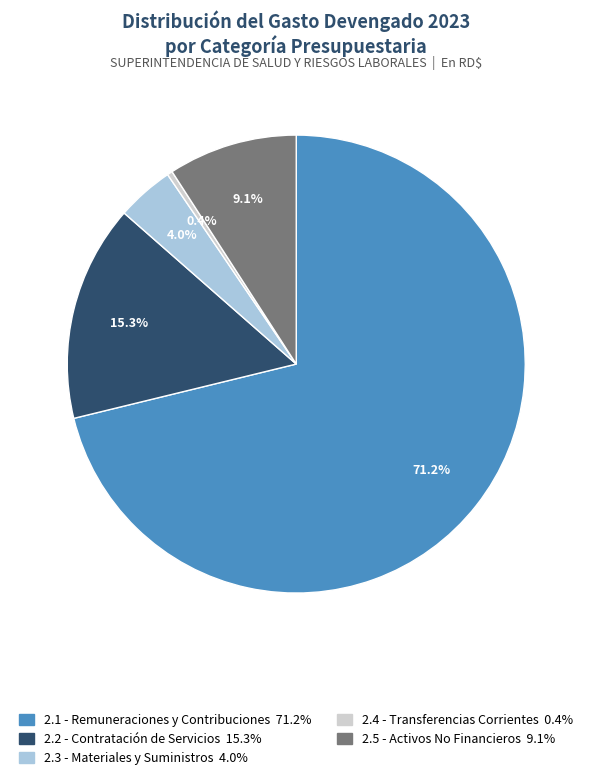

Is there a majority slice in this chart?

Yes